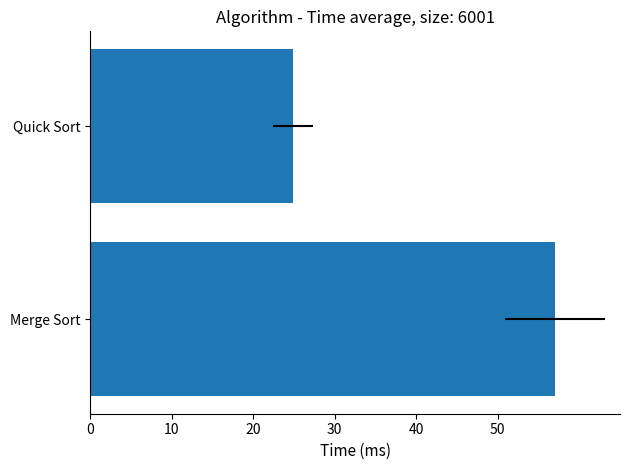

The value at Merge Sort is 19.6. True or false?

False